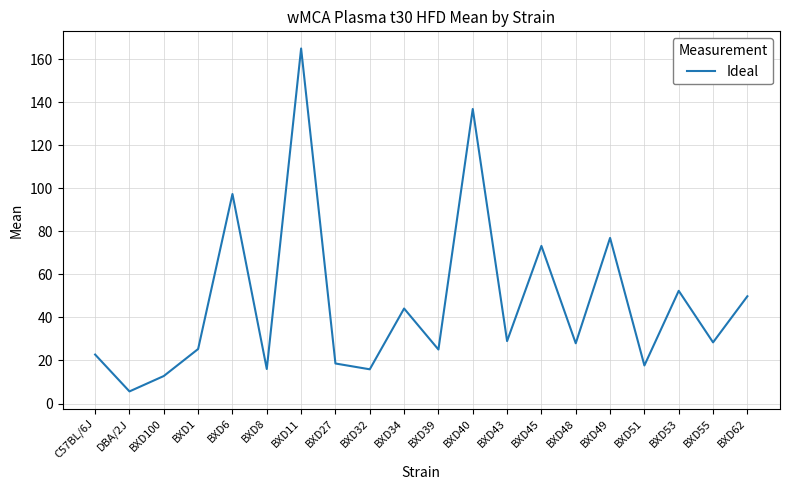

Where is the data nearest to the value 85?

BXD49